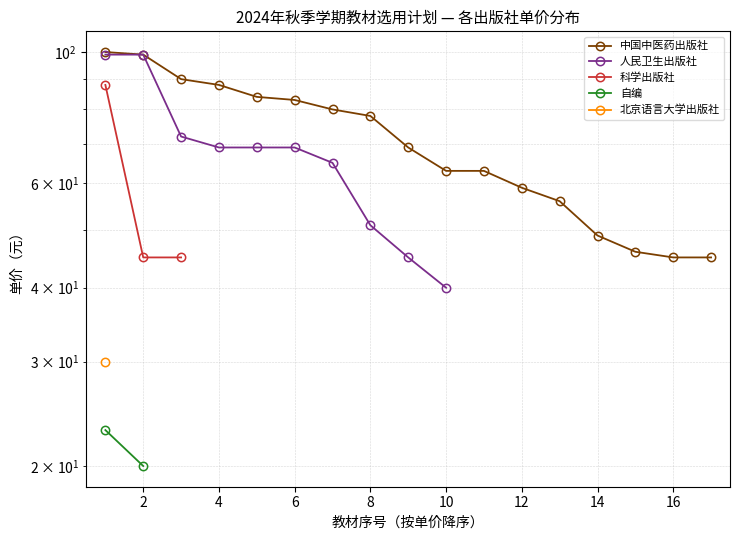

What is the average value of the 中国中医药出版社 series?

70.4